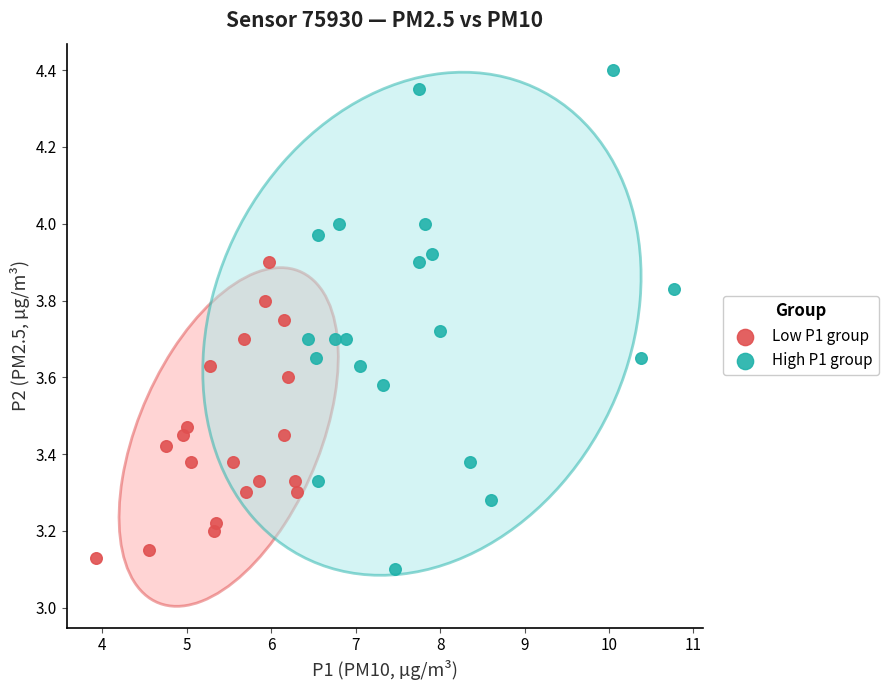

Which series has the widest spread of Y values?

High P1 group